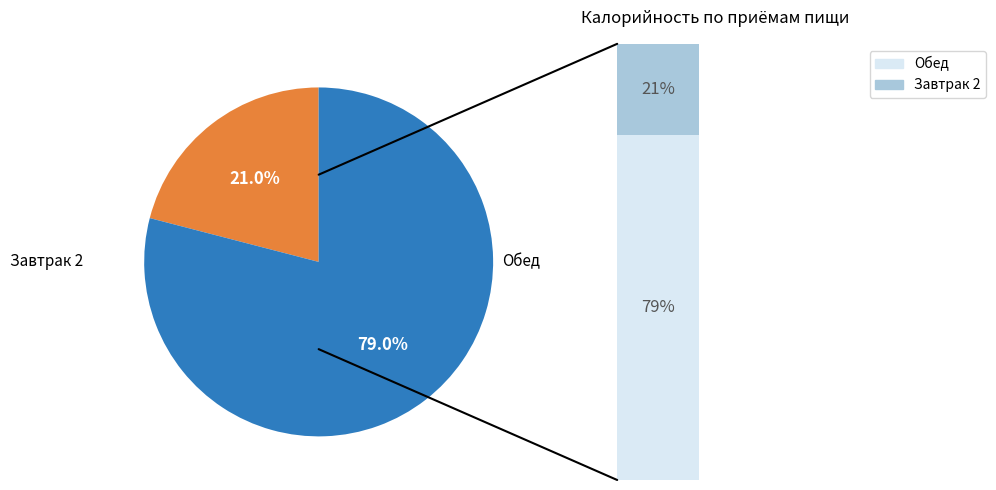

To the nearest percent, what portion does Обед represent?

79%